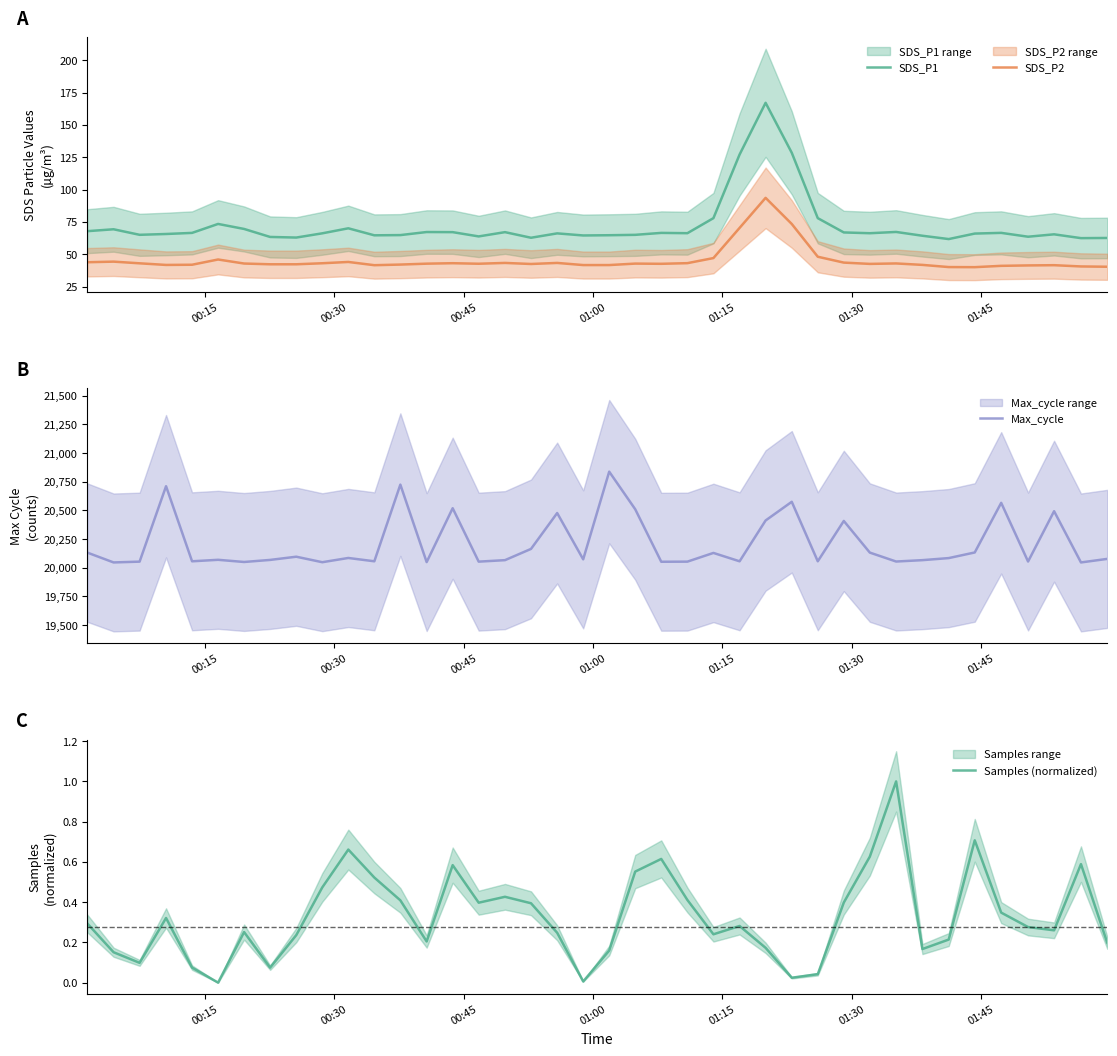

Does the chart have visible grid lines?

No